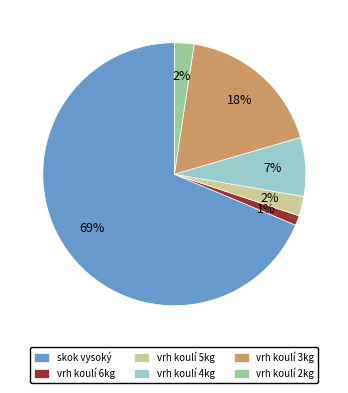

Combined, do vrh koulí 3kg and vrh koulí 5kg account for over 50%?

No